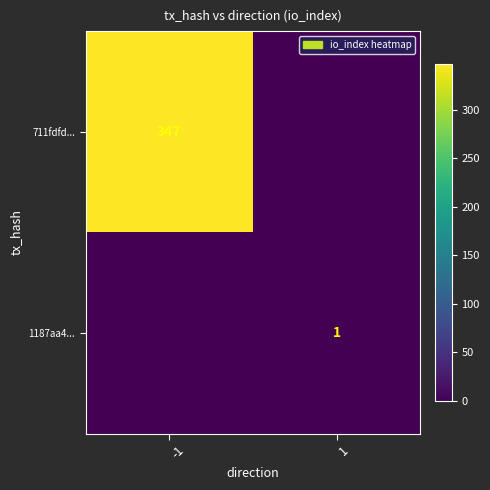

Is it true that 711fdfd... equals 347 at -1?

True